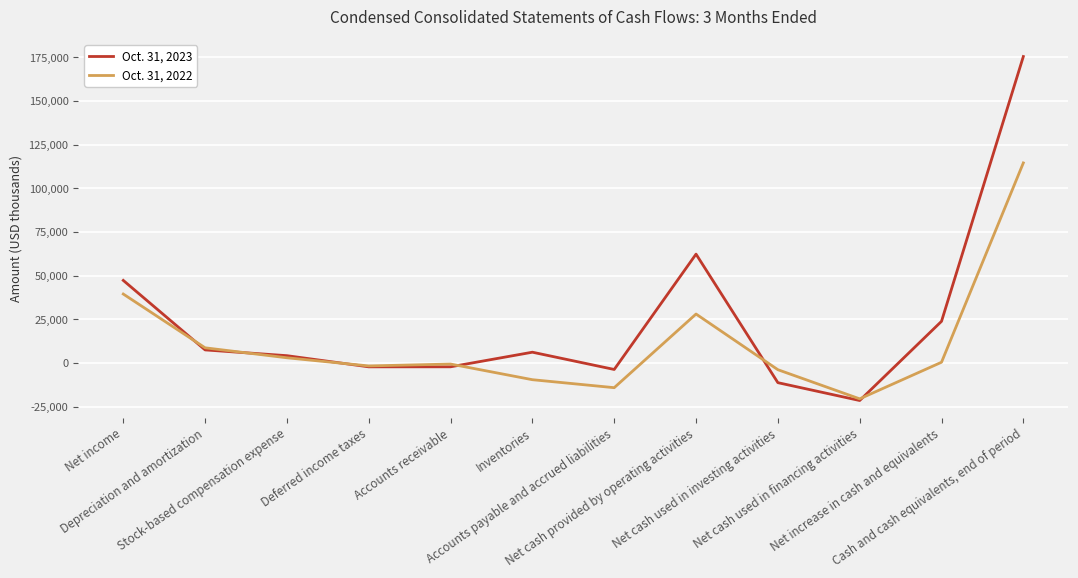

Where is Oct. 31, 2023 nearest to the value 76929?

Net cash provided by operating activities